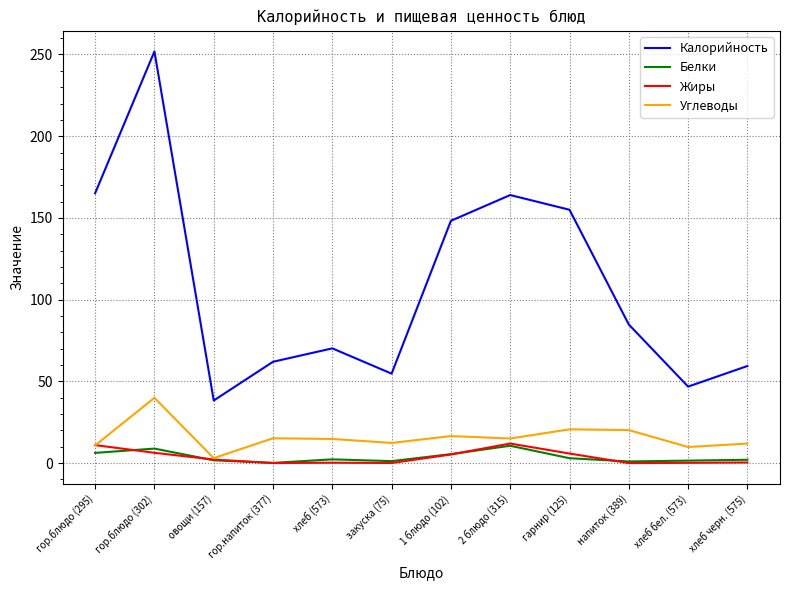

At which label does Калорийность reach its peak?

гор.блюдо (302)